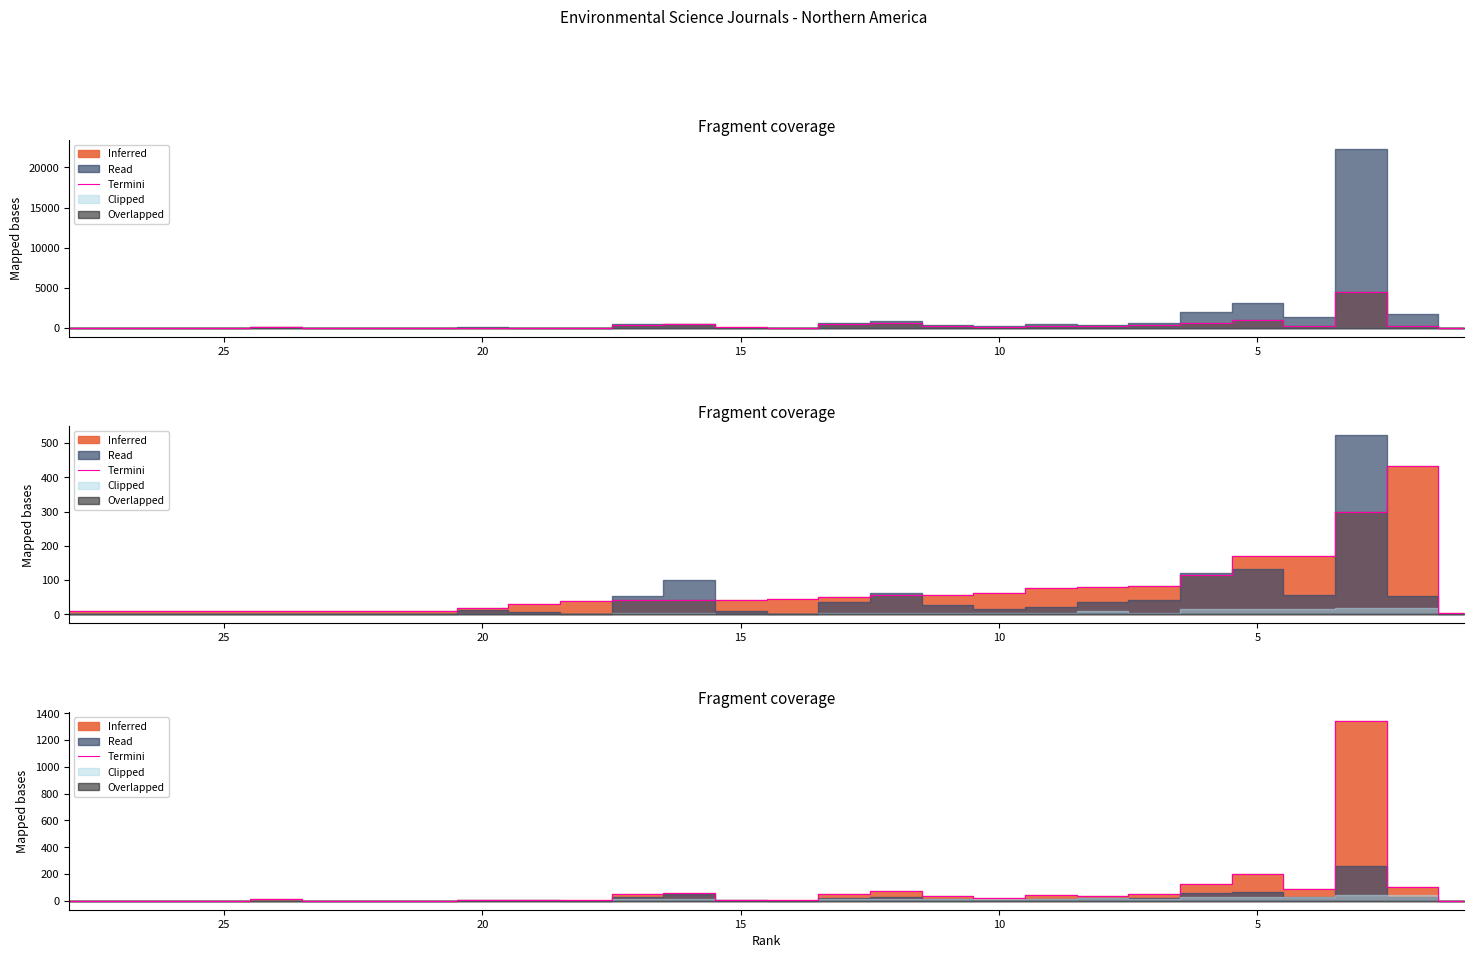

How many interior local valleys (lower than both neighbors) does the data have?

7